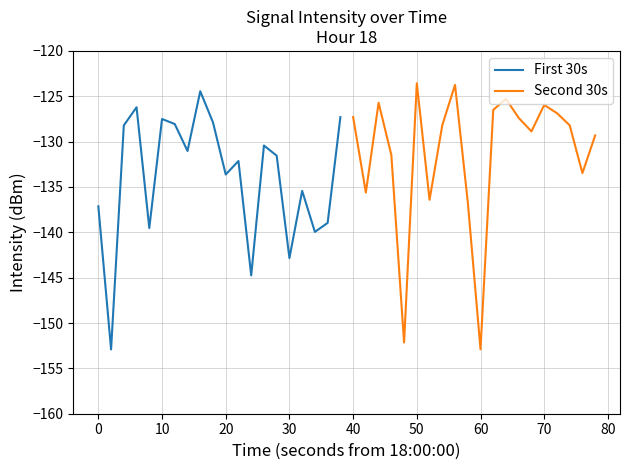

What is the smallest value displayed?

-152.9